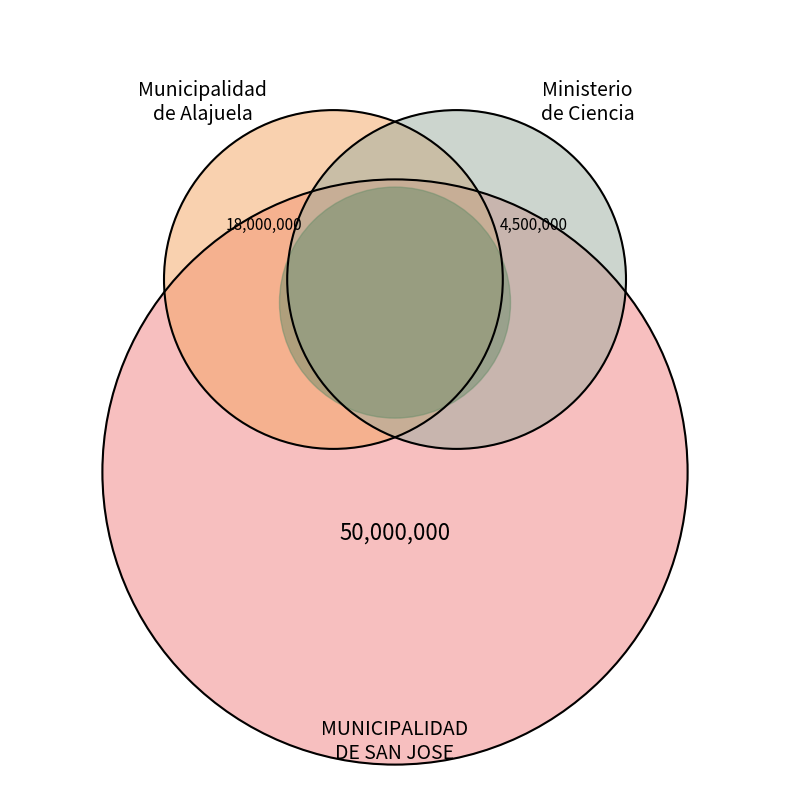

What is the smallest slice in the pie chart?

Ministerio de Ciencia